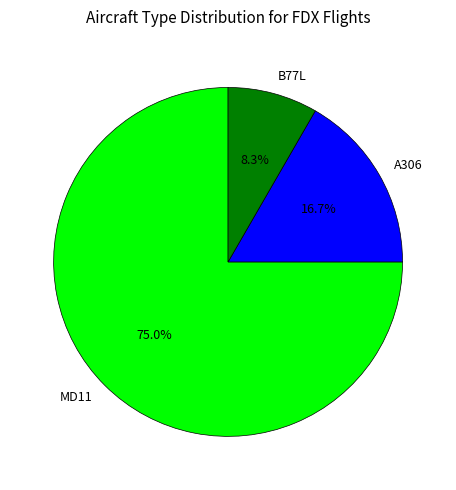

What percentage is NOT represented by B77L?

91.7%